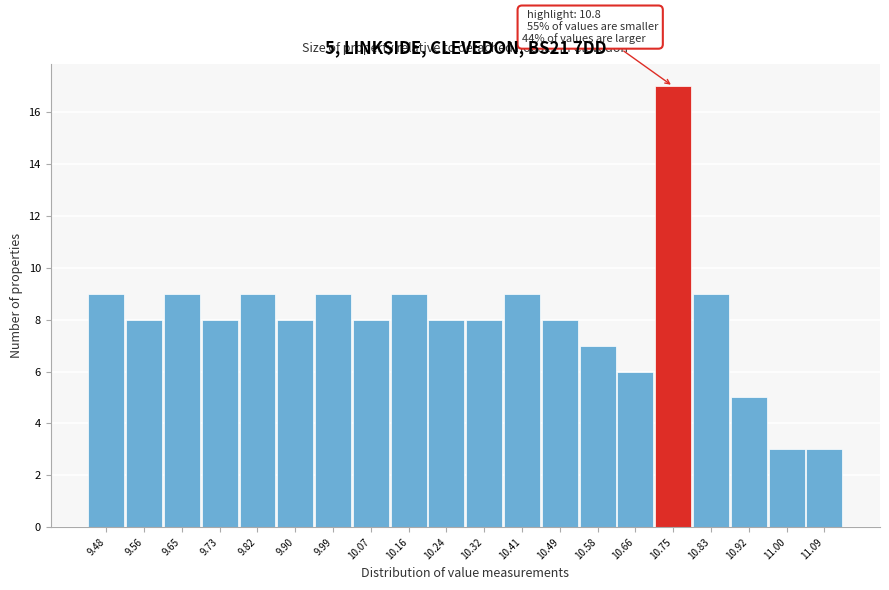

Reading right to left, what are all the values shown in this chart?

3	3	5	9	17	6	7	8	9	8	8	9	8	9	8	9	8	9	8	9